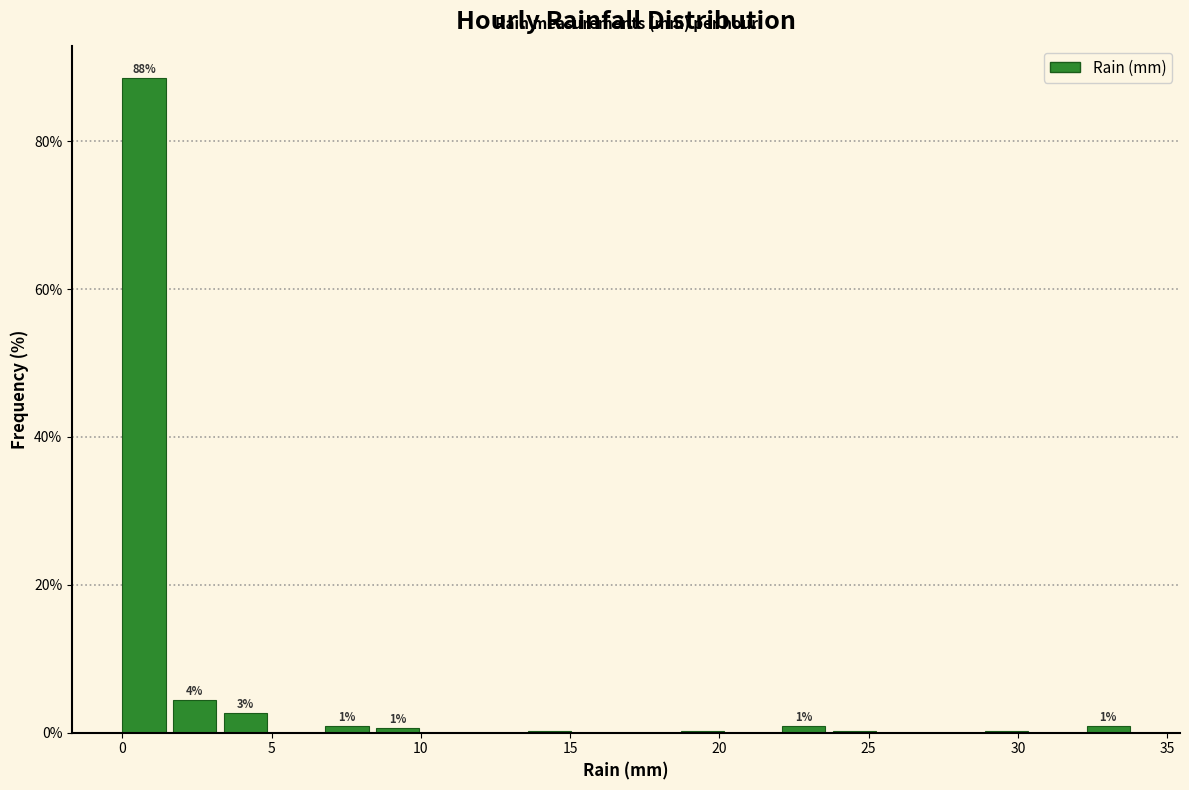

Read against the x-axis, roughly where is the centre of the tallest bar?

0.5